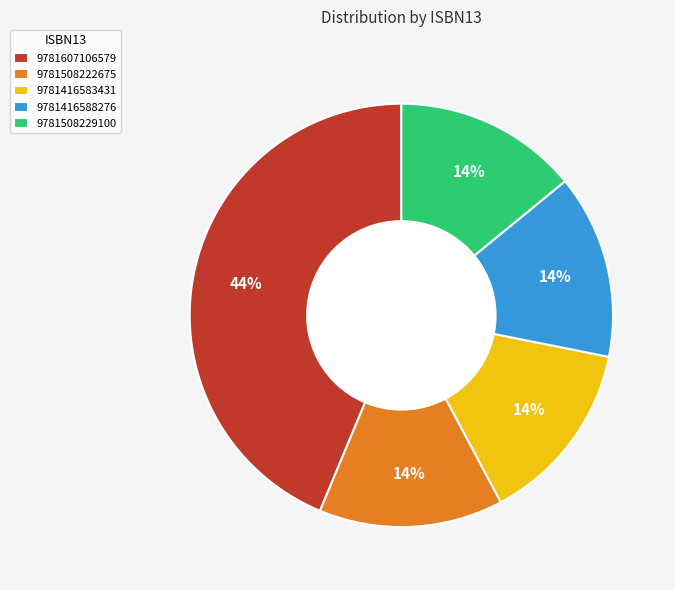

Combined, do 9781416583431 and 9781416588276 account for over 50%?

No